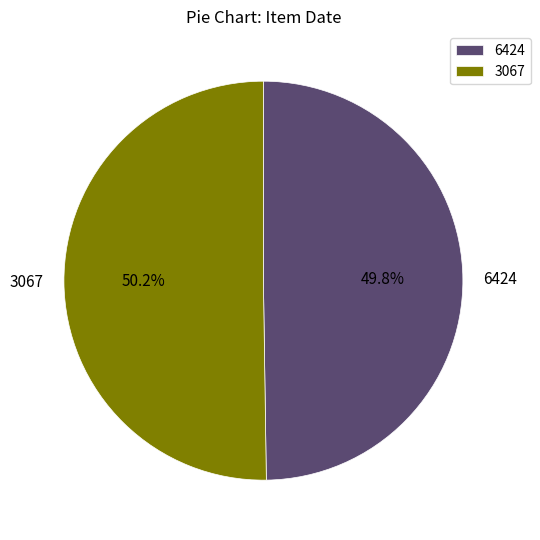

Is there a majority slice in this chart?

Yes